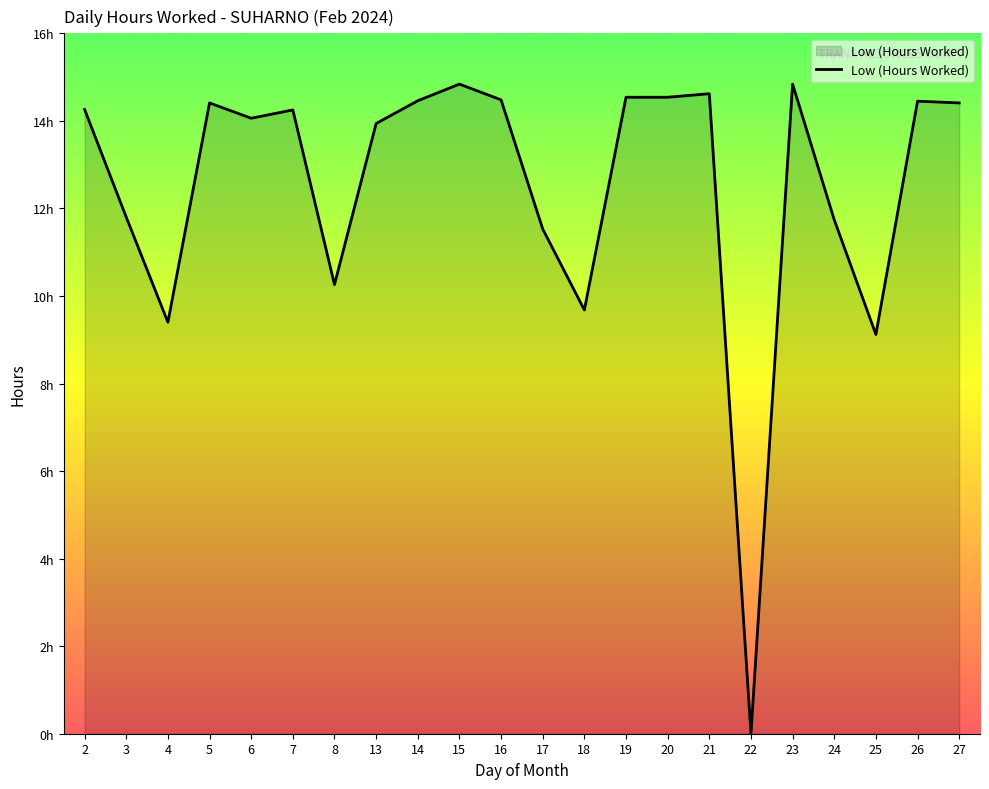

True or false: the data has more than 2 interior local peaks.

True